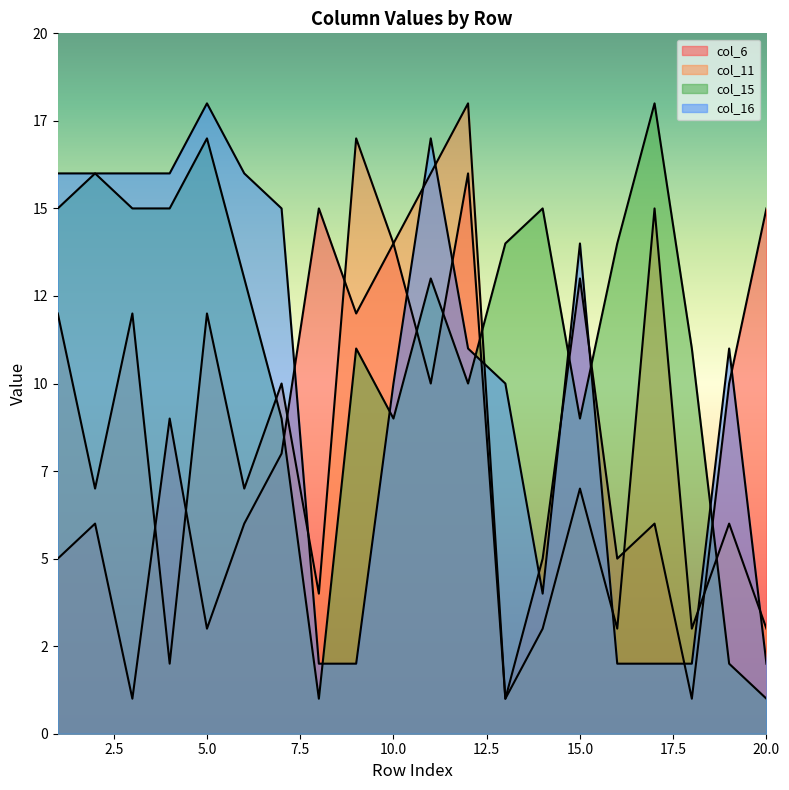

Reading left to right, transcribe all the data shown in this chart.

col_6: 1=5	2=6	3=1	4=9	5=3	6=6	7=8	8=15	9=12	10=14	11=10	12=16	13=1	14=5	15=13	16=5	17=6	18=1	19=10	20=15
col_11: 1=12	2=7	3=12	4=2	5=12	6=7	7=10	8=4	9=17	10=14	11=16	12=18	13=1	14=3	15=7	16=3	17=15	18=3	19=6	20=3
col_15: 1=15	2=16	3=15	4=15	5=17	6=13	7=9	8=1	9=11	10=9	11=13	12=10	13=14	14=15	15=9	16=14	17=18	18=11	19=2	20=1
col_16: 1=16	2=16	3=16	4=16	5=18	6=16	7=15	8=2	9=2	10=10	11=17	12=11	13=10	14=4	15=14	16=2	17=2	18=2	19=11	20=2